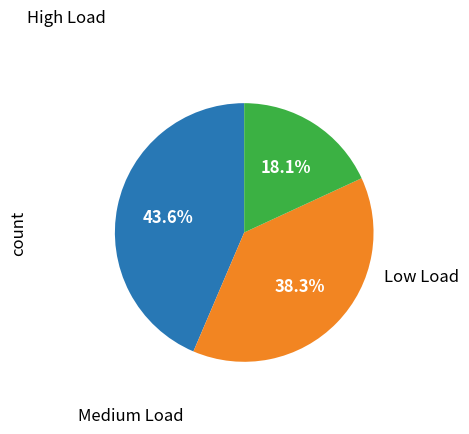

To the nearest percent, what is the average slice percentage?

33%